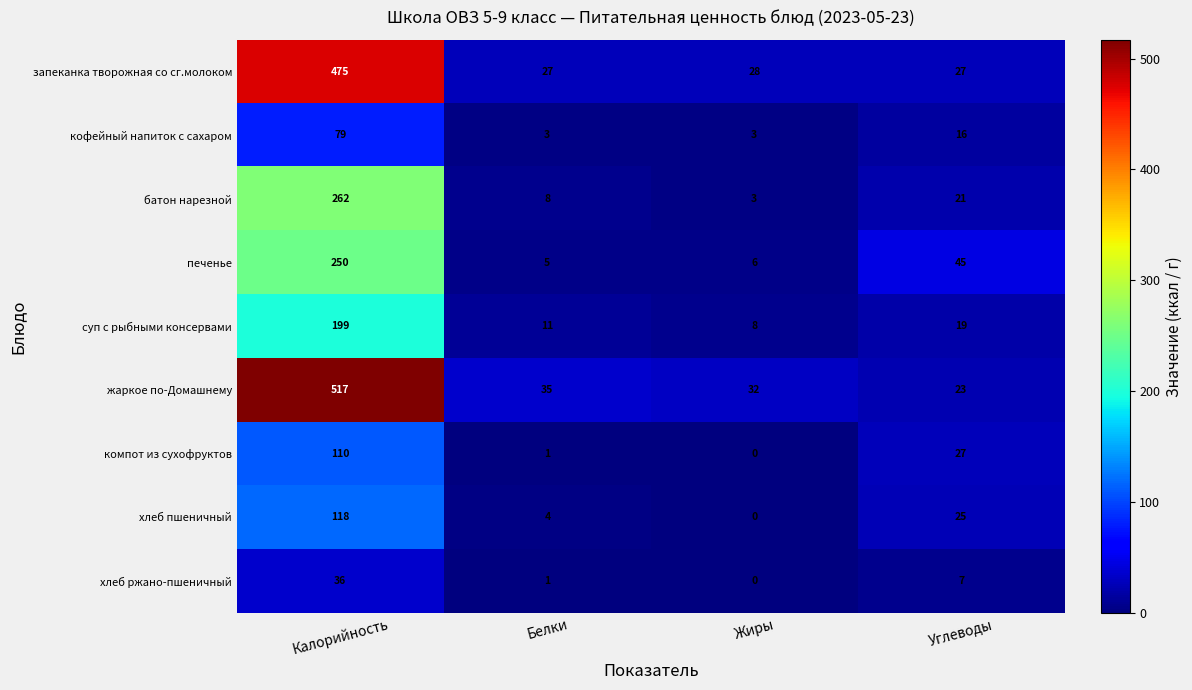

What is the spread (max minus min) of values at Углеводы?

38